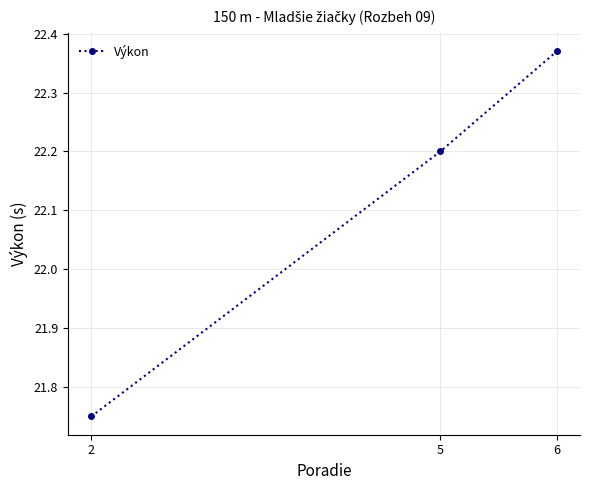

At which category does the chart reach its minimum across all series?

2